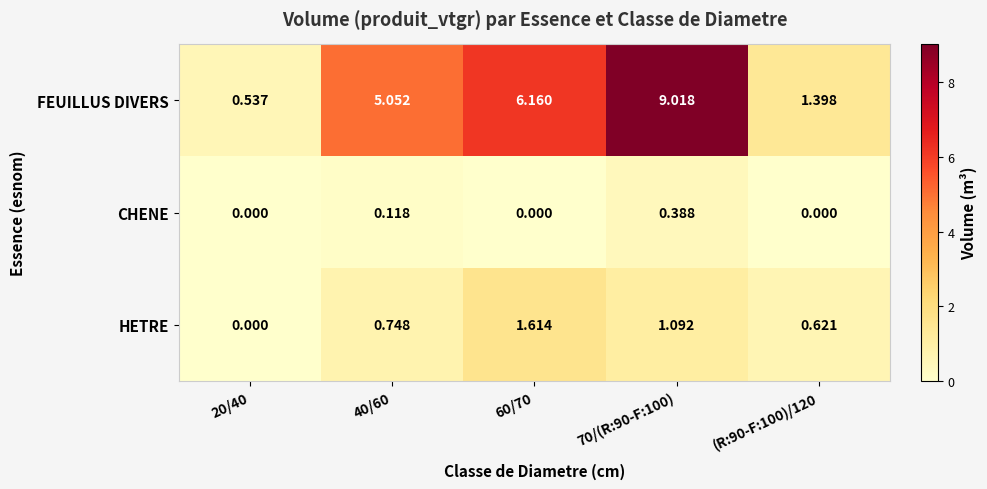

How many distinct data groups are displayed?

3